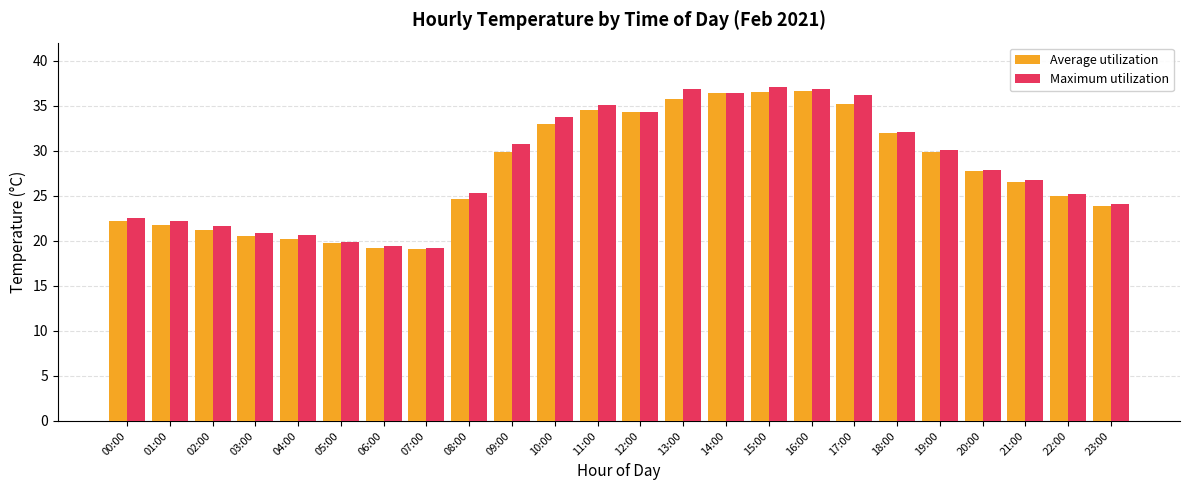

What is the maximum value shown in the chart?

37.1